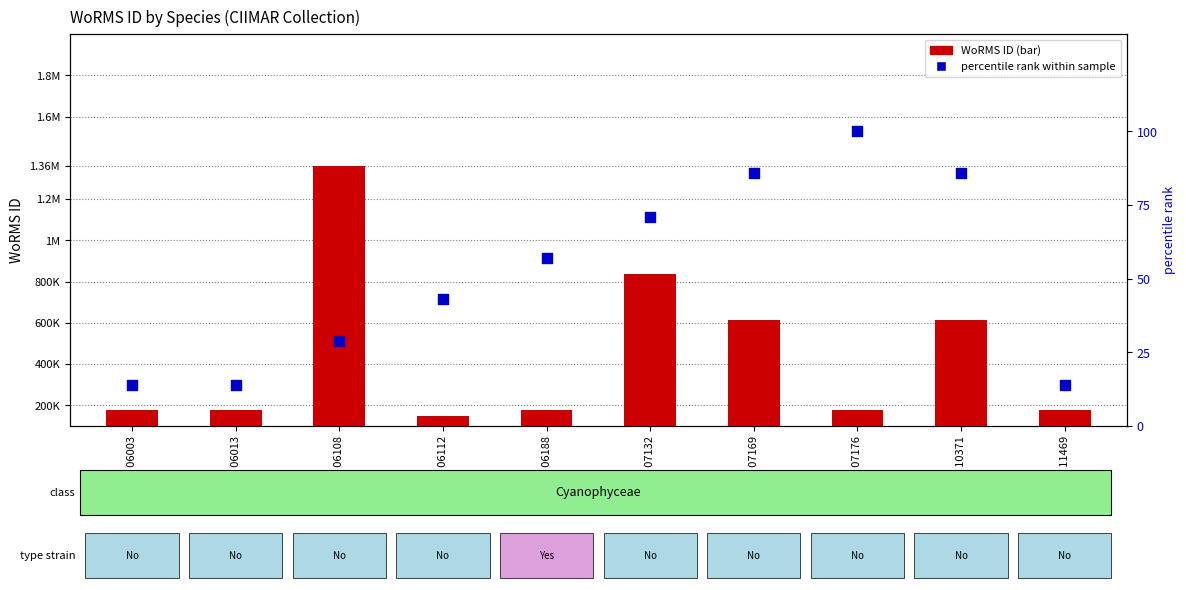

At how many categories does at least one series exceed 510792?

4